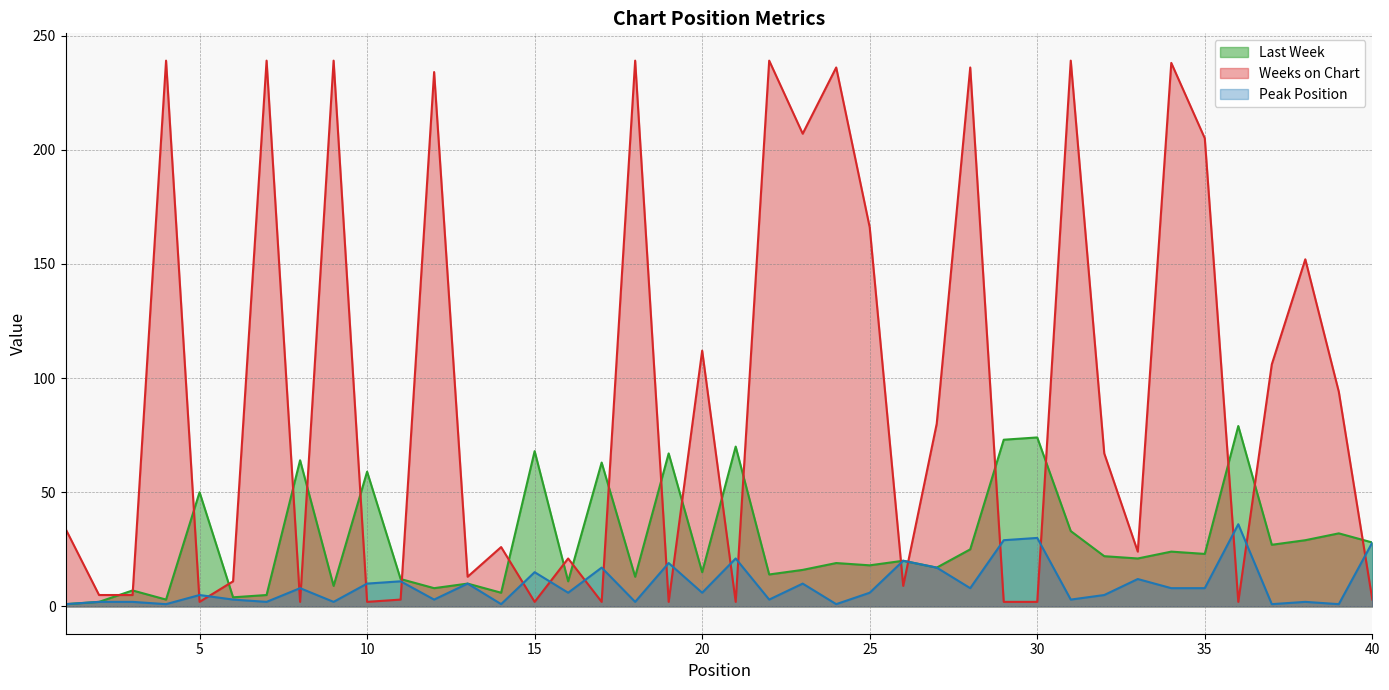

How many data points in Weeks on Chart are above 34?

19